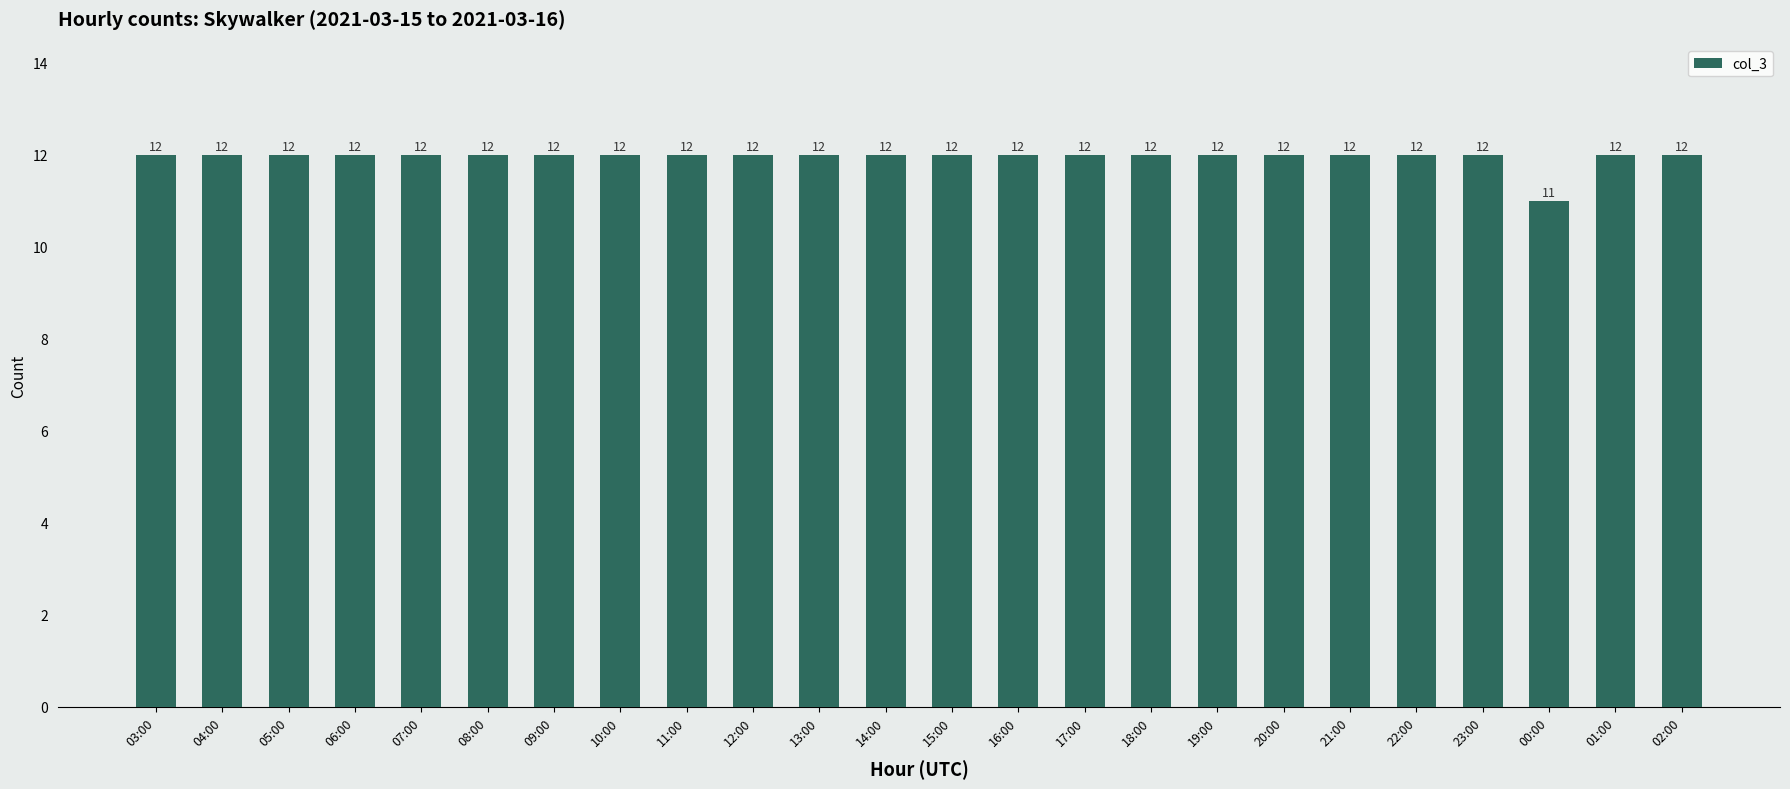

Approximately how many times larger is the value at 00:00 compared to 06:00?

0.9